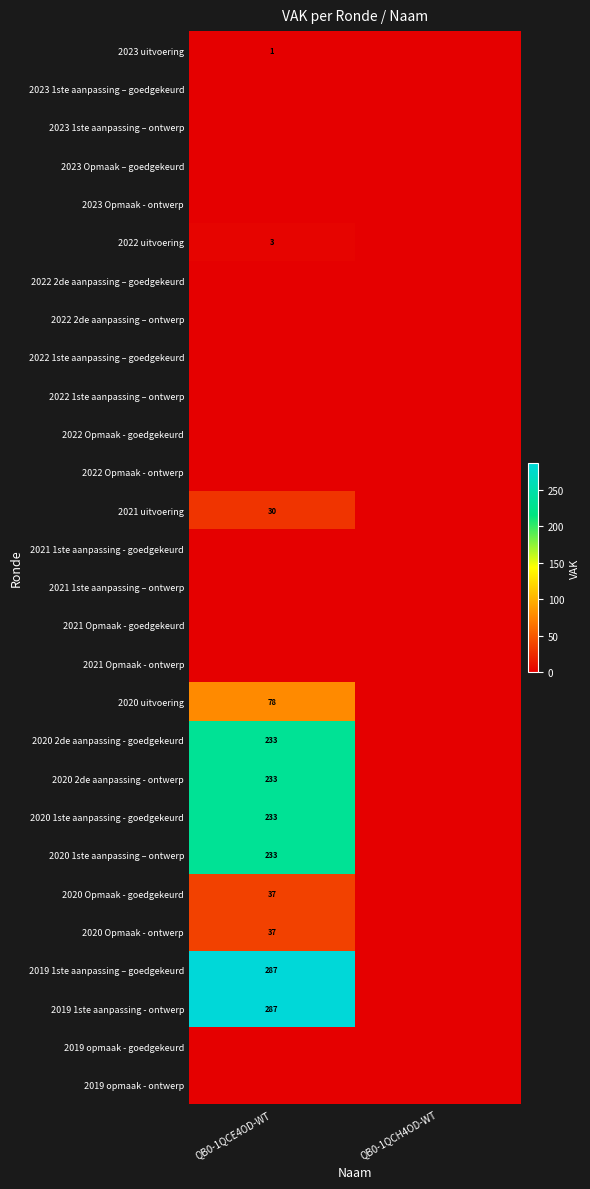

Is it true that 2020 2de aanpassing - ontwerp equals 399 at QB0-1QCE4OD-WT?

False